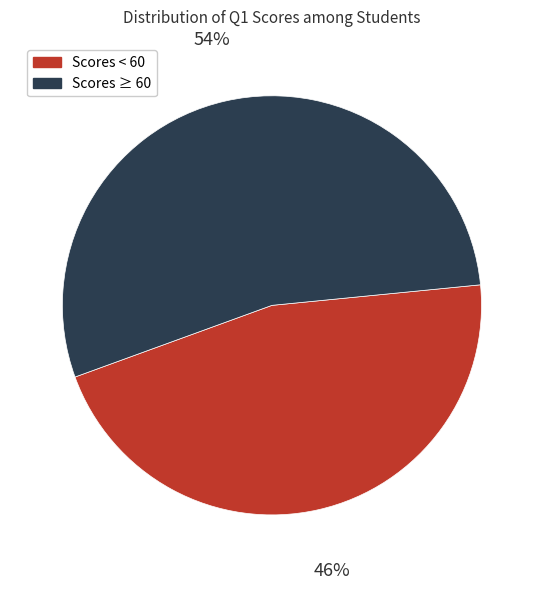

Which slice is the smallest?

Scores < 60